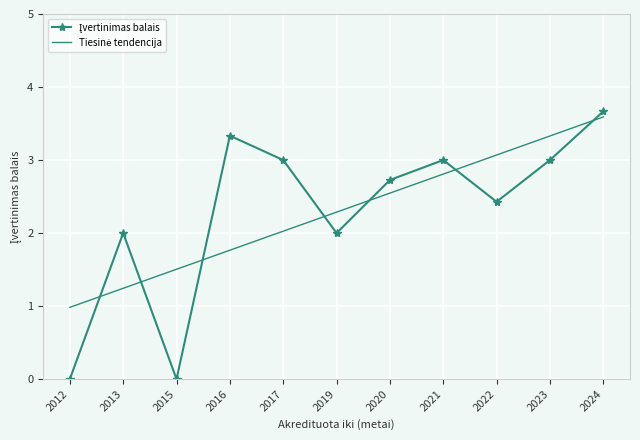

At which category is the sum across all series the highest?

2024